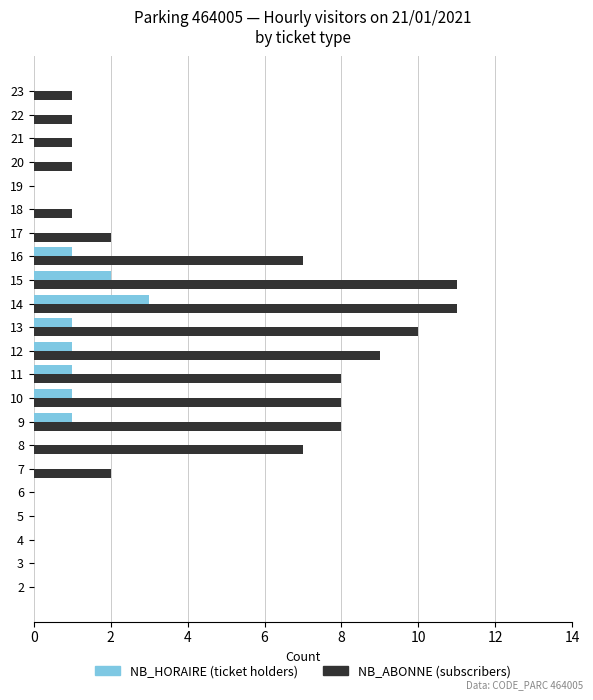

True or false: NB_ABONNE (subscribers) has a value of 0 at 3.

True